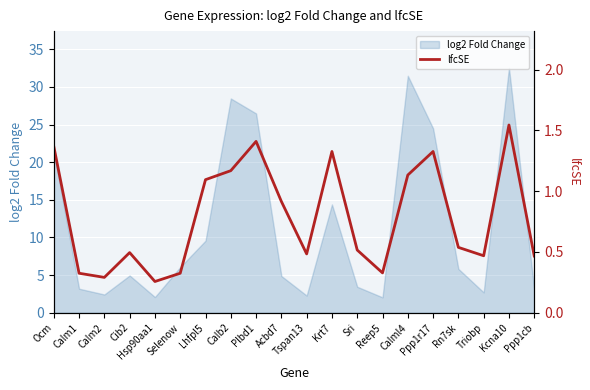

True or false: log2 Fold Change has a value of 6.0 at Lhfpl5.

False